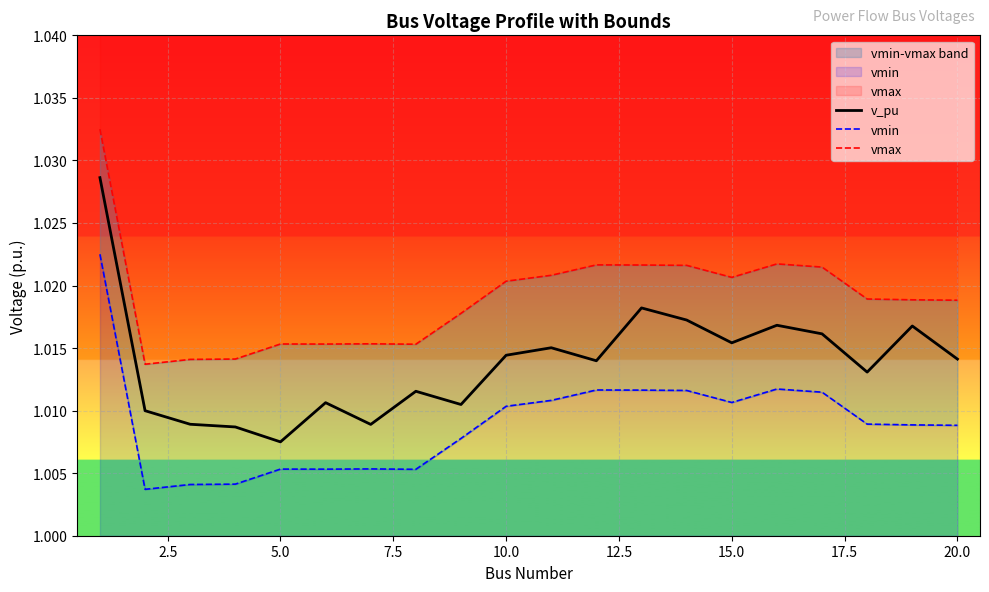

List the series in order of their peak value, highest first.

vmax, v_pu, vmin